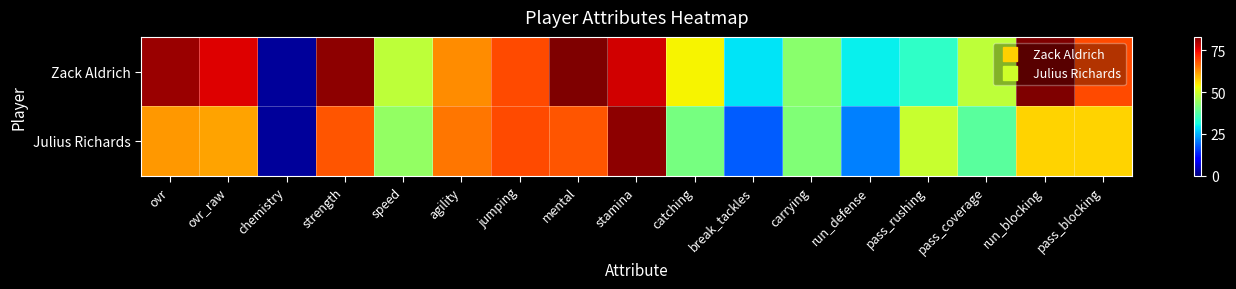

How many data points does each series have?

17